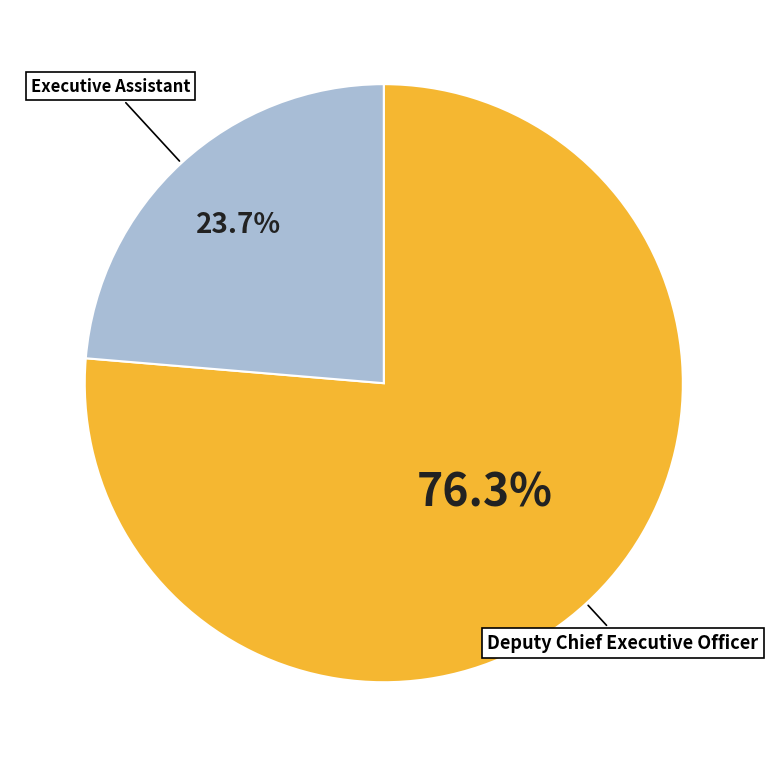

What is the ratio of the value at Deputy Chief Executive Officer to the value at Executive Assistant?

3.2